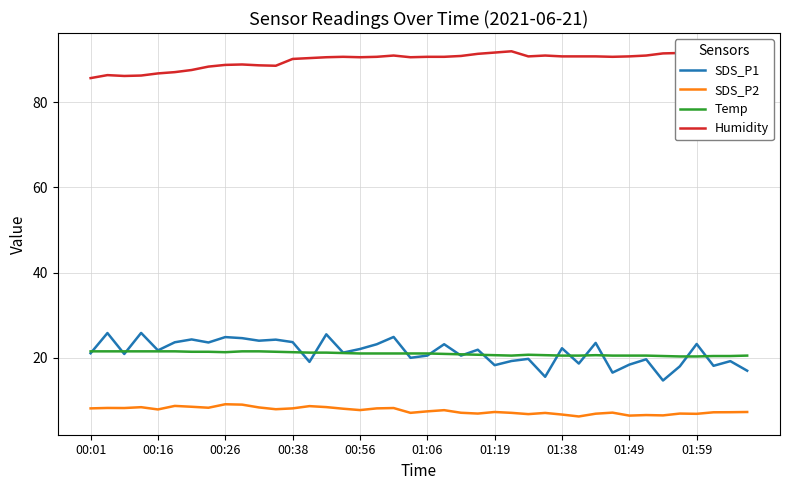

How many lines are shown in the chart?

4